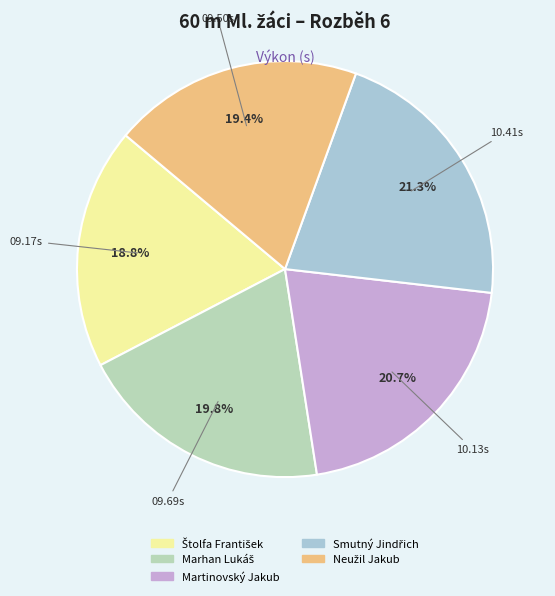

The Martinovský Jakub slice represents 7% of the pie. True or false?

False